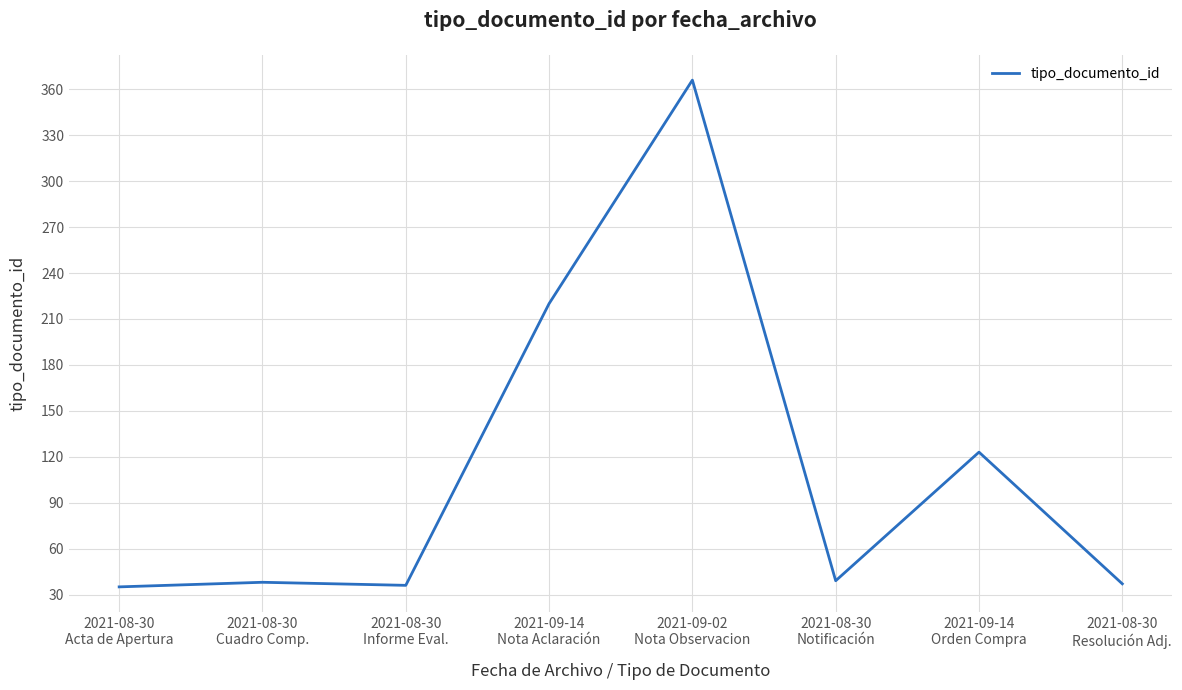

What is the maximum value shown in the chart?

366